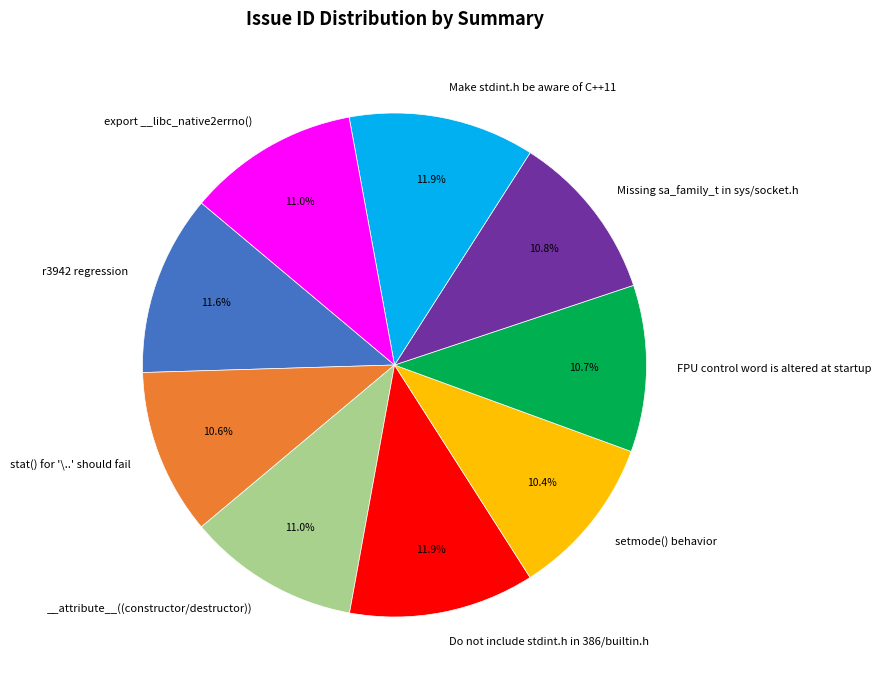

Is there a majority slice in this chart?

No